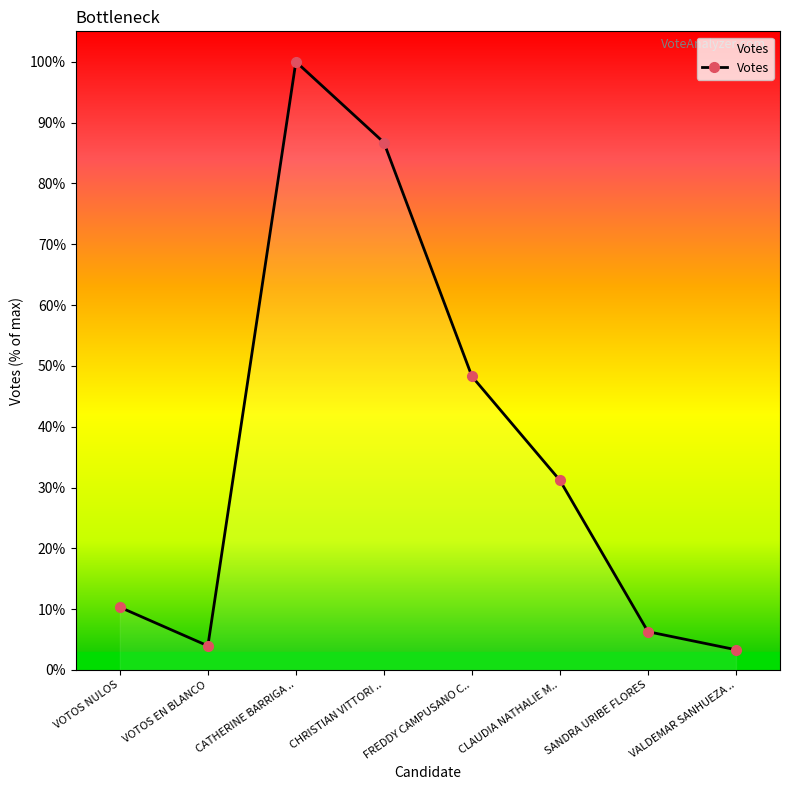

How many interior local valleys (lower than both neighbors) does the data have?

1